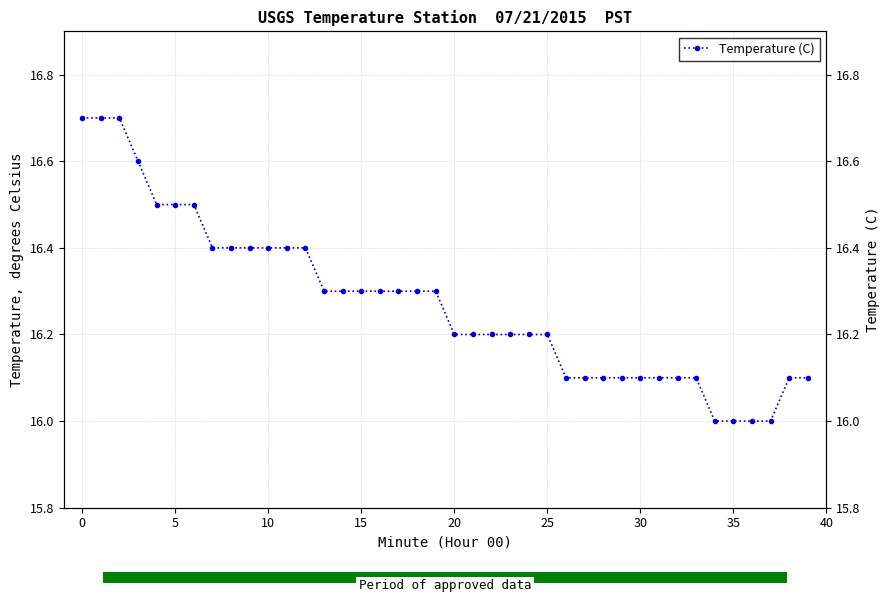

At which label is the value closest to 16?

34